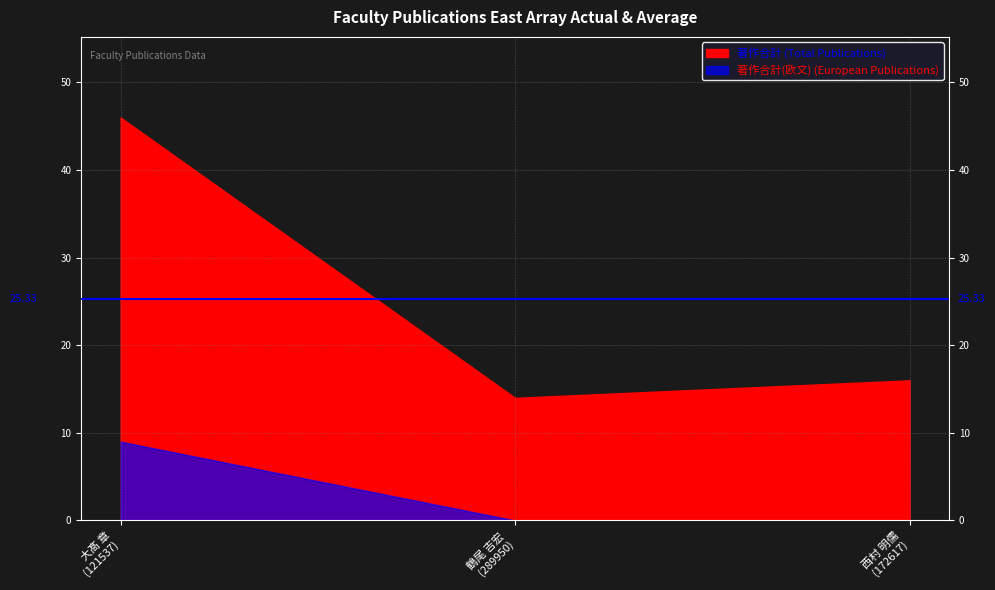

The value of 著作2022(欧文) at 西村 明儒
(172617) is 1. True or false?

False